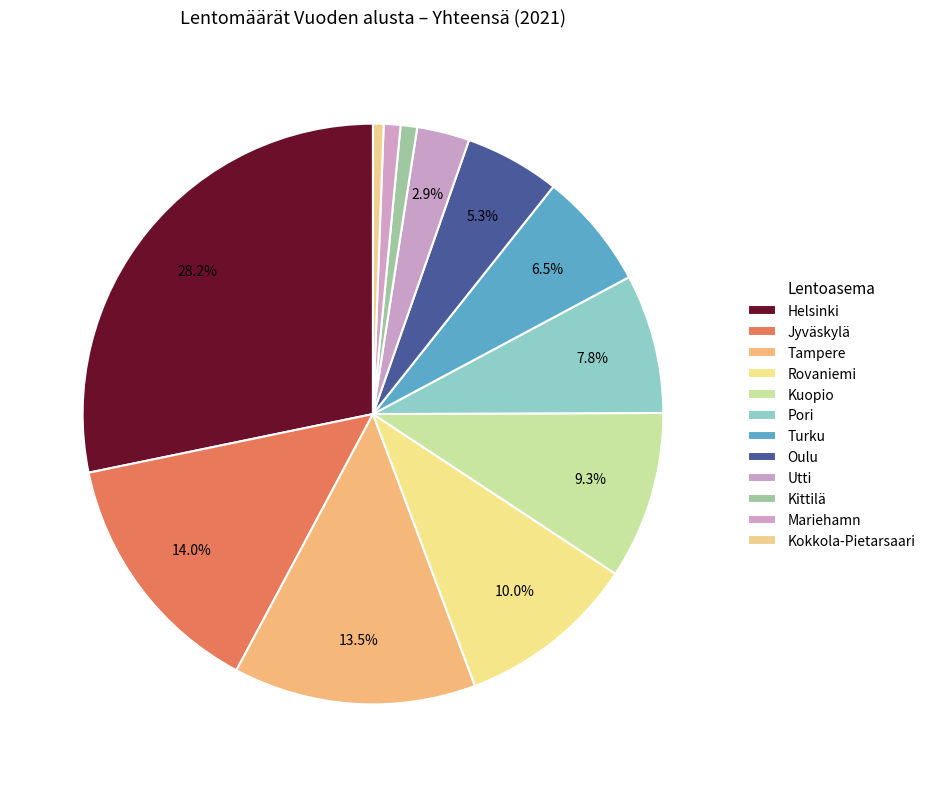

How many slices are in this pie chart?

12